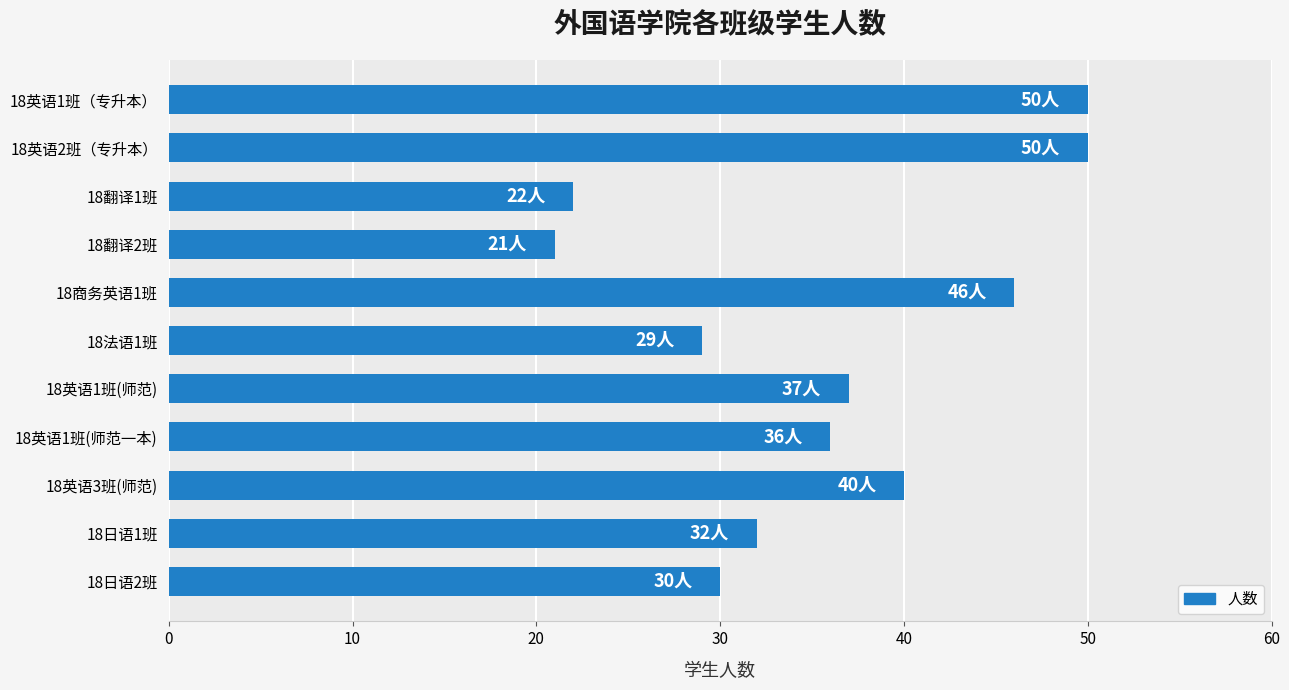

Reading bottom to top, what are all the values shown in this chart?

18日语2班=30	18日语1班=32	18英语3班(师范)=40	18英语1班(师范一本)=36	18英语1班(师范)=37	18法语1班=29	18商务英语1班=46	18翻译2班=21	18翻译1班=22	18英语2班（专升本）=50	18英语1班（专升本）=50